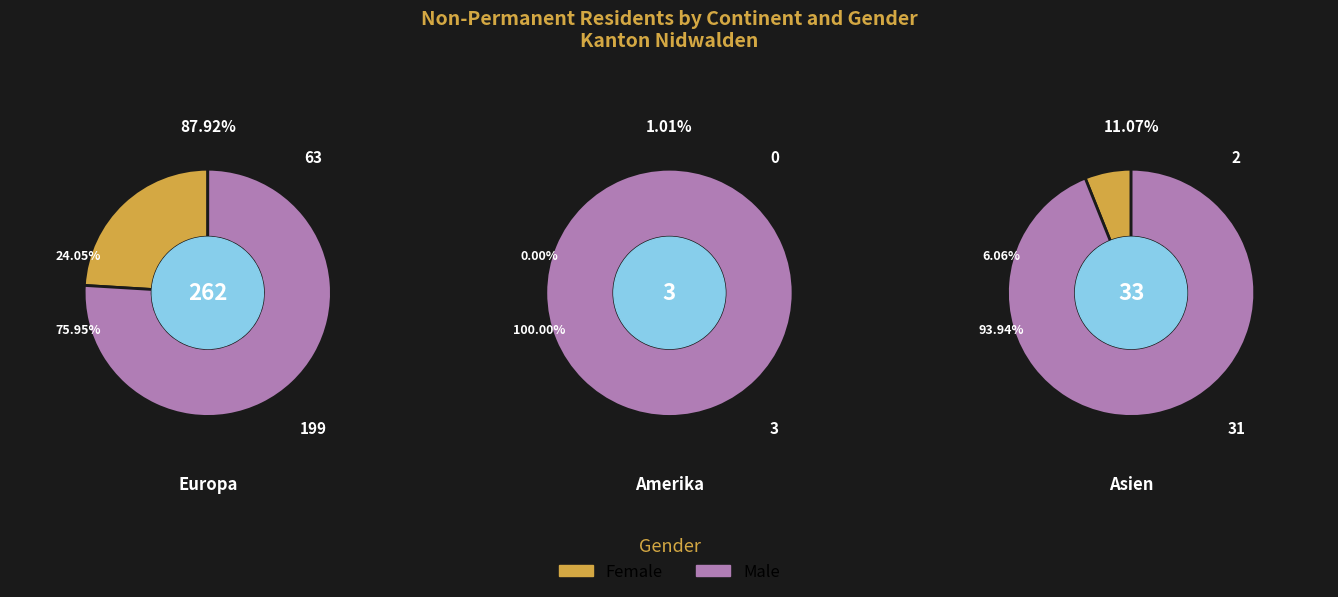

Is there any slice that represents more than half of the pie?

Yes